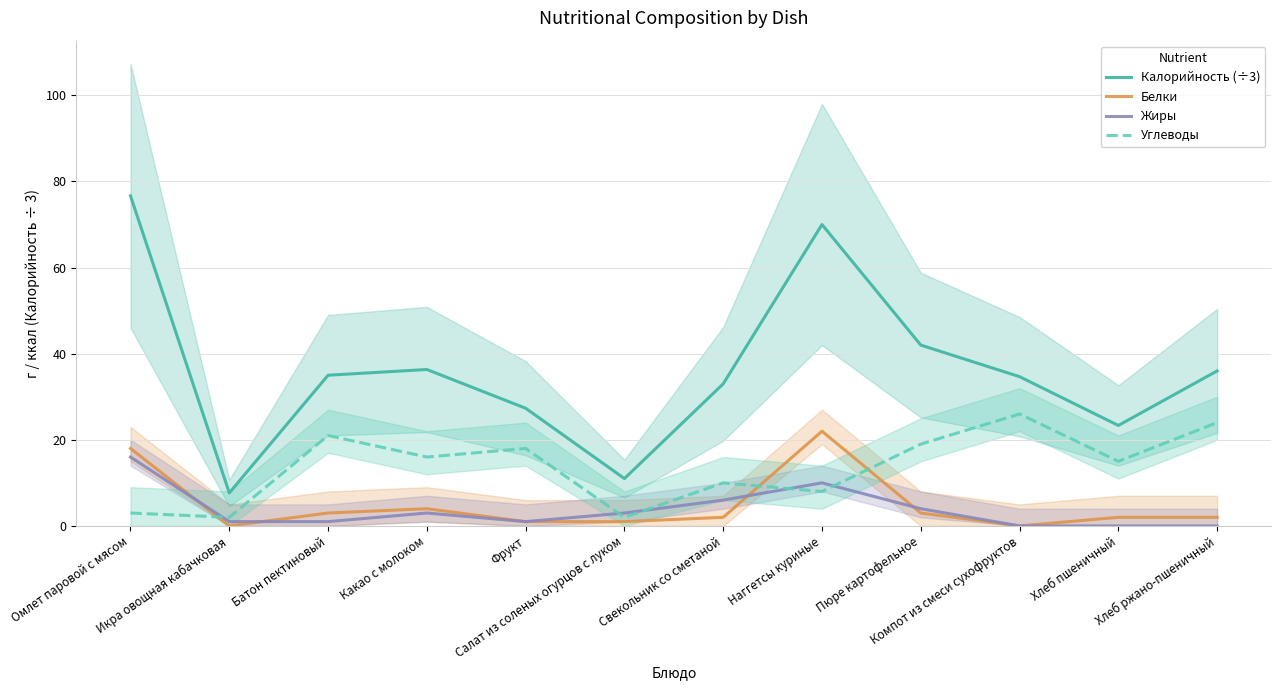

How many interior local peaks does the Белки series have?

2